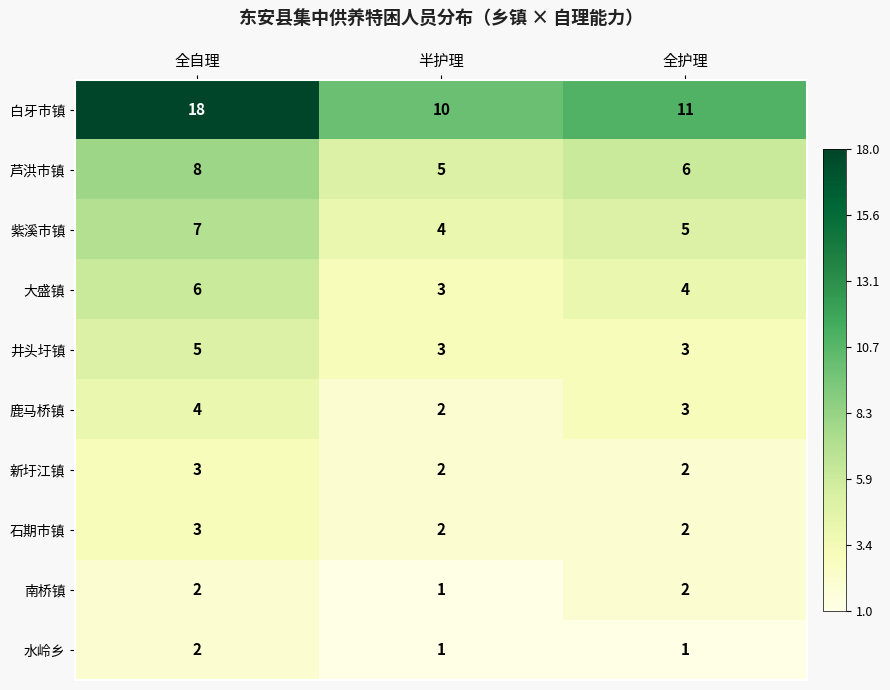

Which series has the largest total across all categories?

白牙市镇